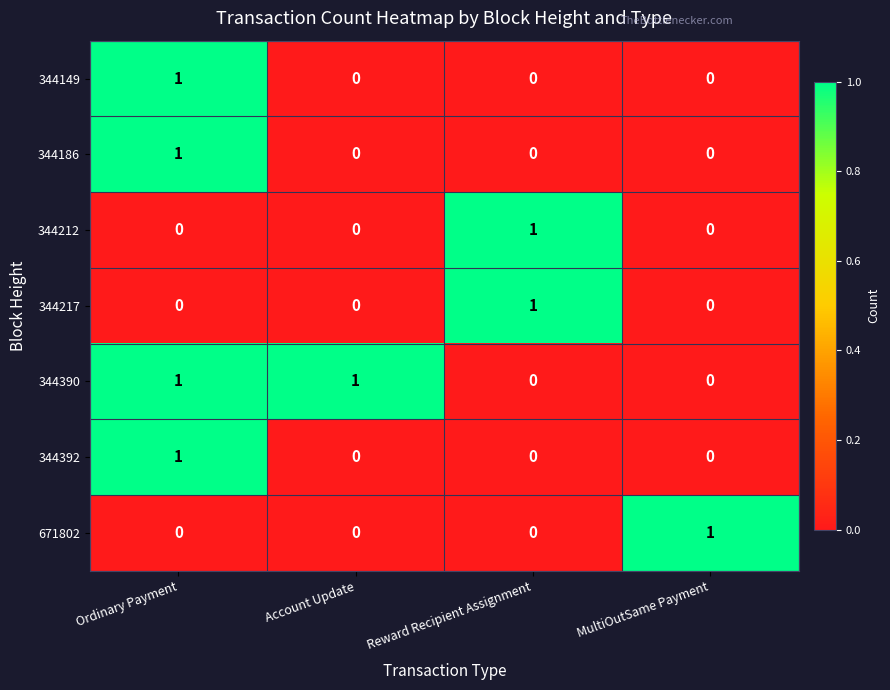

Count the 344186 values in the range 0 to 1.

4